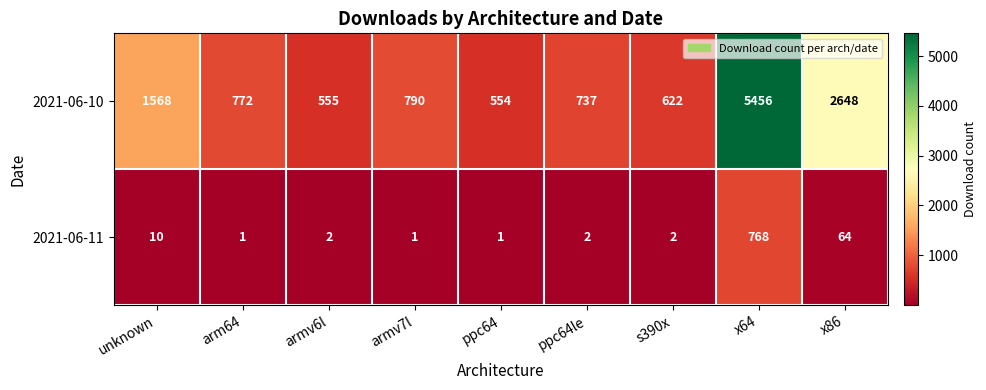

True or false: 2021-06-10 has a value of 886 at unknown.

False